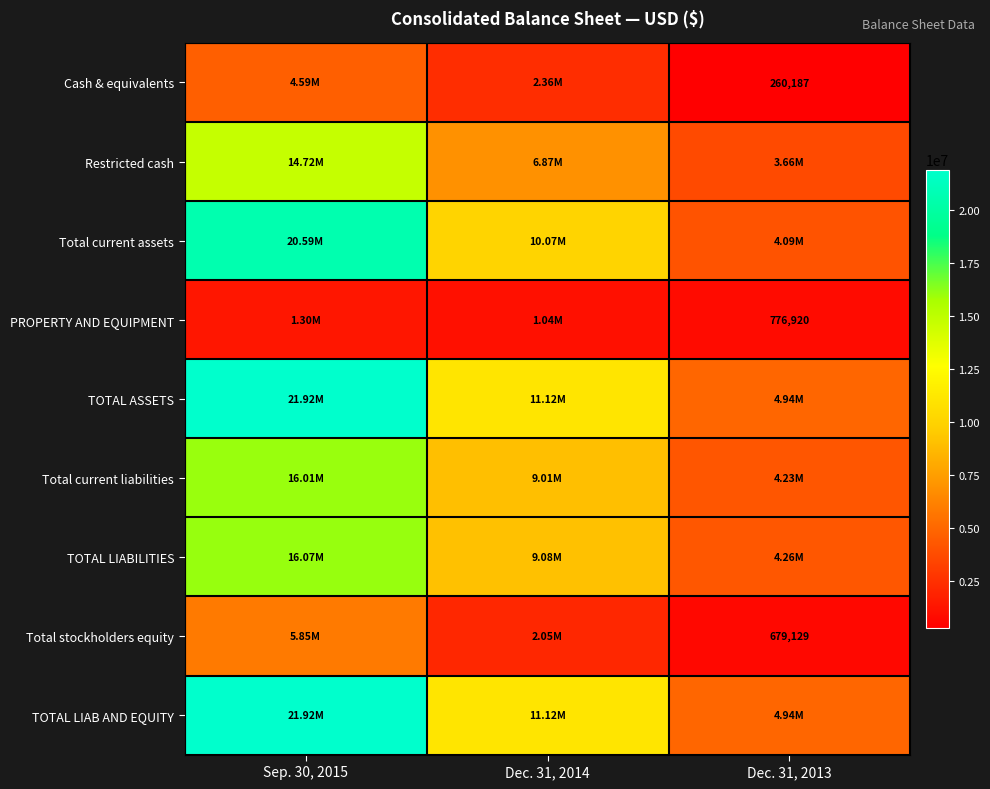

At which category is the sum across all series the highest?

Sep. 30, 2015